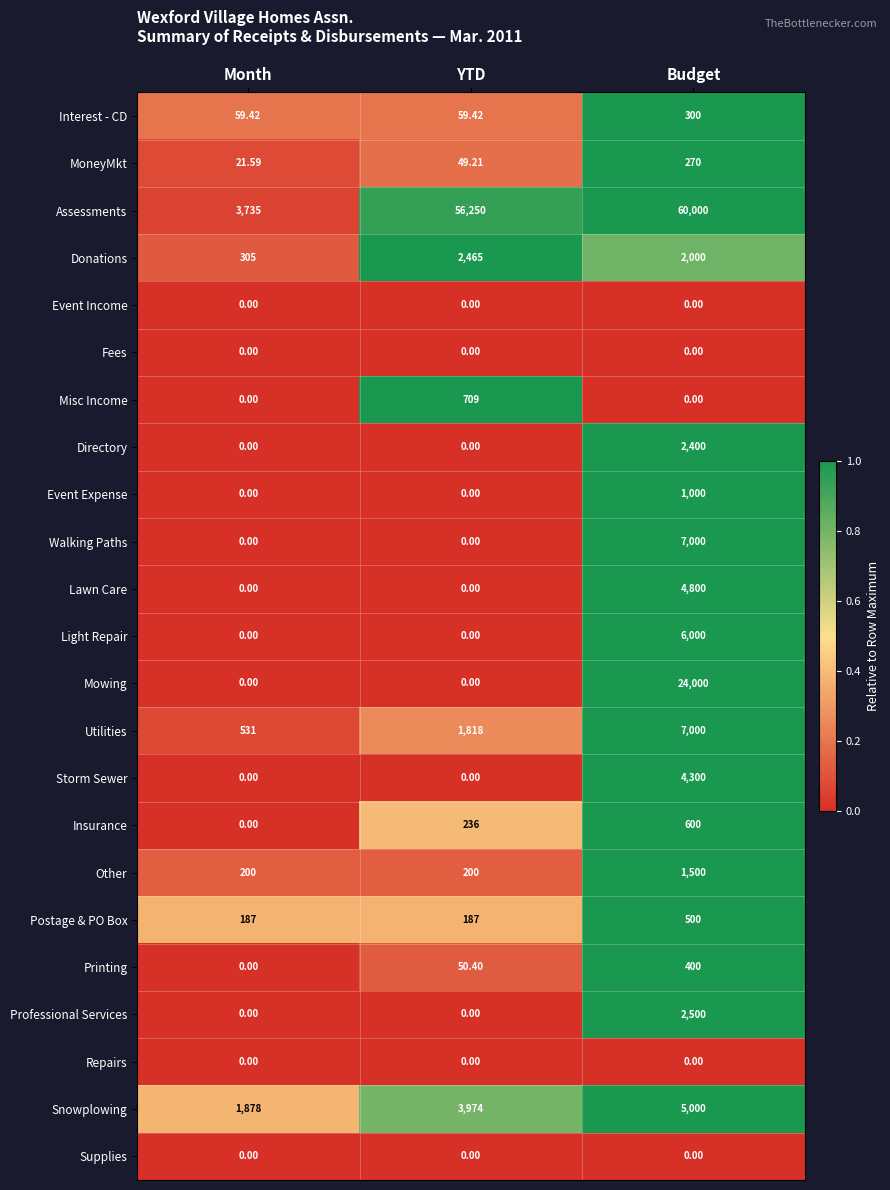

At how many categories does at least one series exceed 0?

3